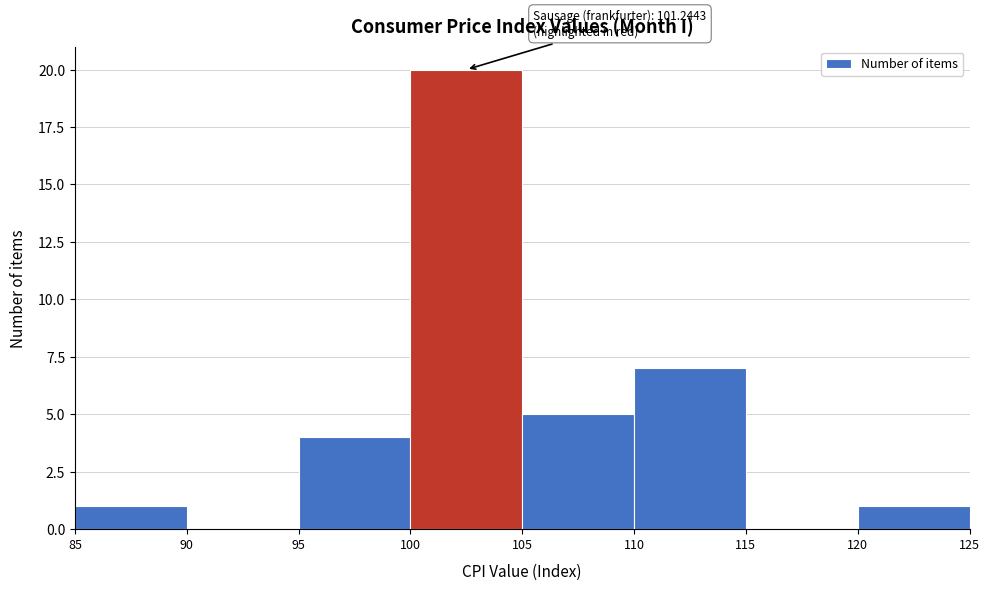

Over which range of the x-axis is the bar tallest?

100 to 105